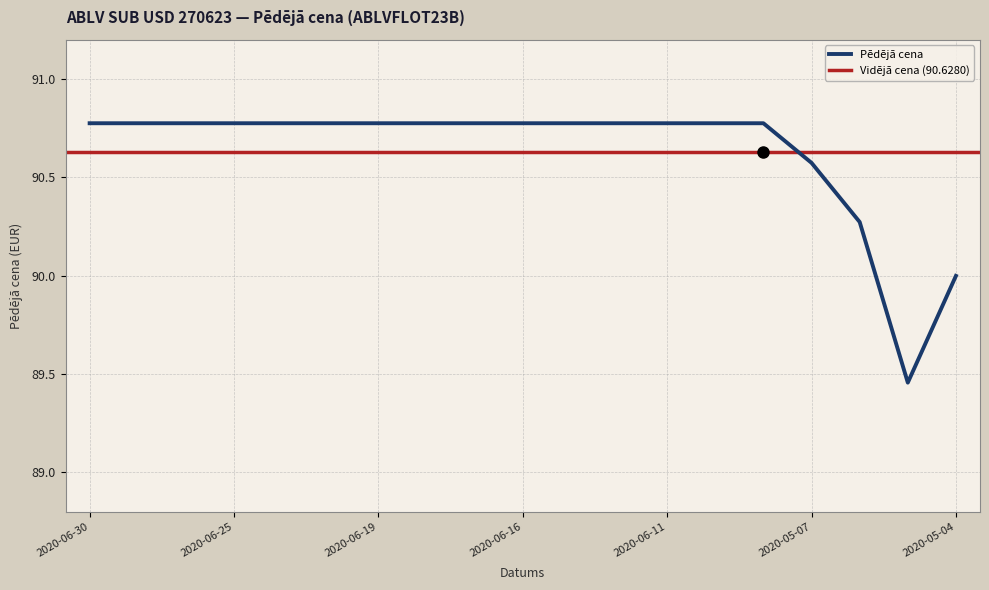

How many categories are shown in the chart?

19